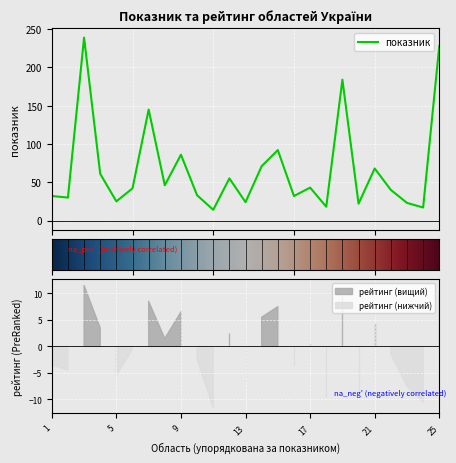

What is the maximum value shown in the chart?

239